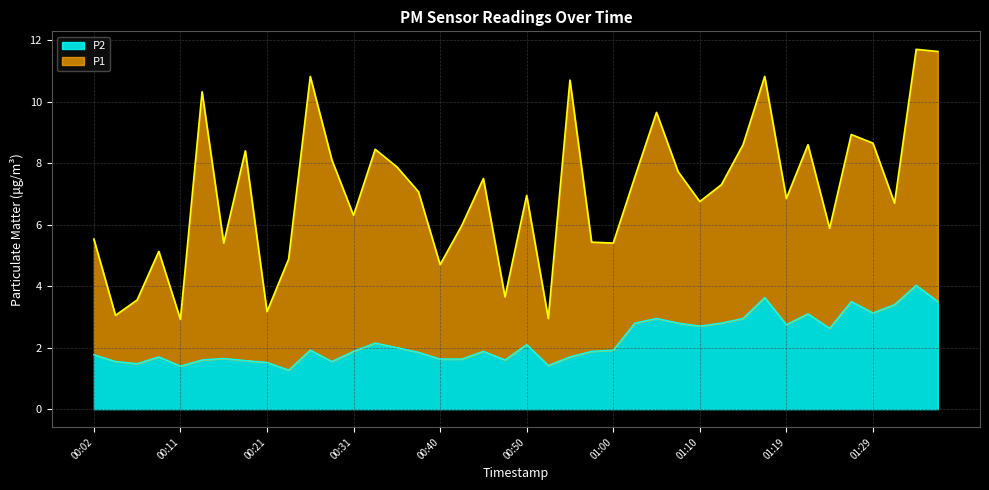

Where is the first local maximum for P2?

00:09